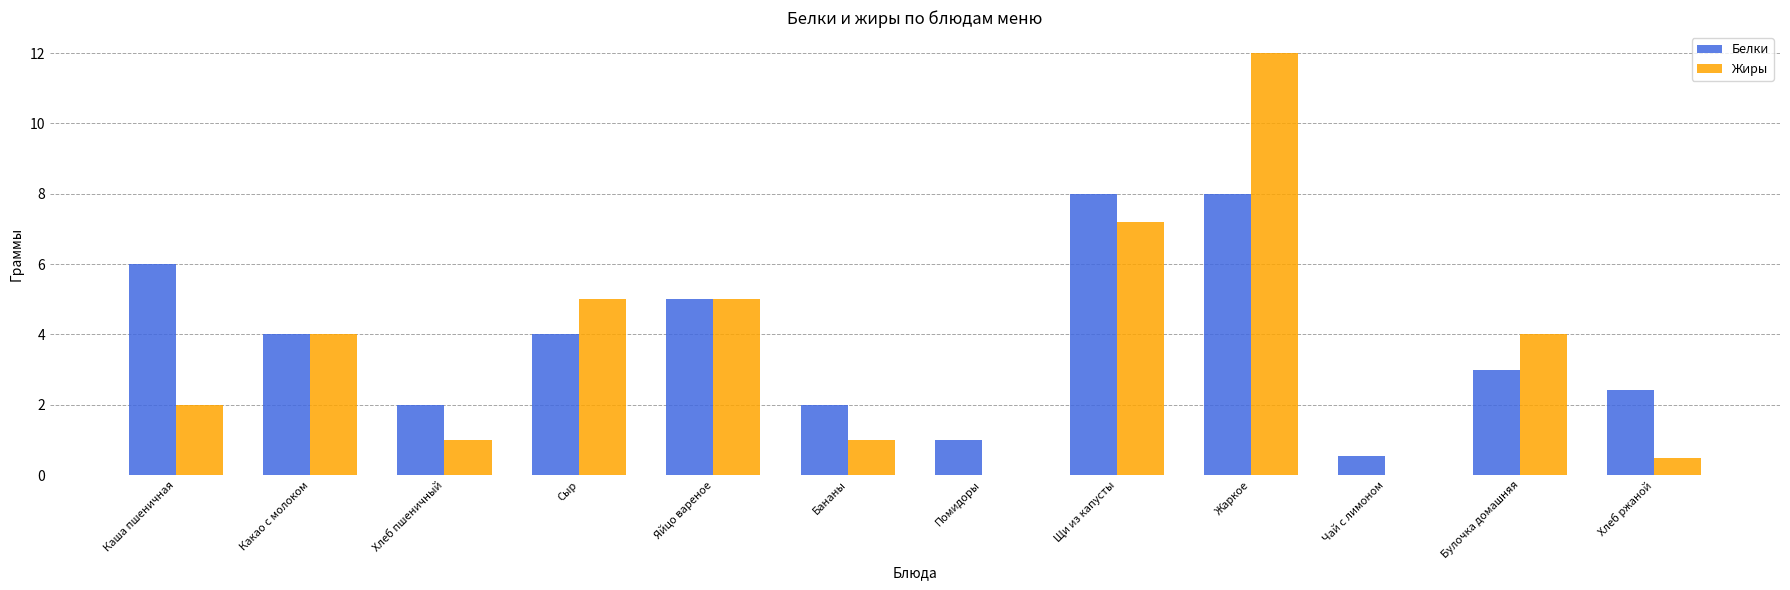

Are the bars horizontal?

No